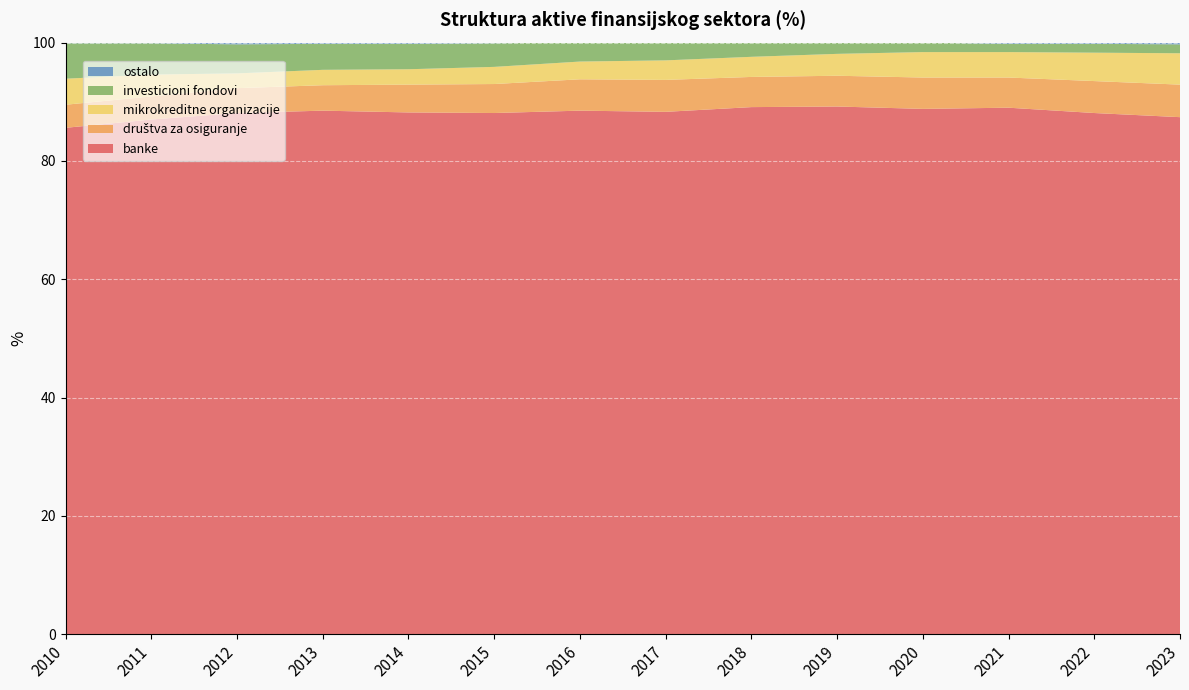

Reading left to right, what are all the values shown in this chart?

banke: 2010=85.6	2011=87.0	2012=88.1	2013=88.5	2014=88.2	2015=88.1	2016=88.5	2017=88.3	2018=89.1	2019=89.2	2020=88.8	2021=89.0	2022=88.1	2023=87.4
društva za osiguranje: 2010=3.9	2011=3.9	2012=4.2	2013=4.3	2014=4.7	2015=4.9	2016=5.3	2017=5.4	2018=5.1	2019=5.2	2020=5.3	2021=5.1	2022=5.4	2023=5.5
mikrokreditne organizacije: 2010=4.4	2011=3.7	2012=2.5	2013=2.6	2014=2.6	2015=2.9	2016=3.0	2017=3.3	2018=3.4	2019=3.7	2020=4.3	2021=4.3	2022=4.8	2023=5.3
investicioni fondovi: 2010=6.0	2011=5.3	2012=4.9	2013=4.4	2014=4.3	2015=4.0	2016=3.2	2017=3.0	2018=2.4	2019=1.9	2020=1.6	2021=1.4	2022=1.5	2023=1.5
ostalo: 2010=0.1	2011=0.1	2012=0.3	2013=0.2	2014=0.2	2015=0.1	2016=0.0	2017=0.0	2018=0.0	2019=0.0	2020=0.0	2021=0.2	2022=0.2	2023=0.3